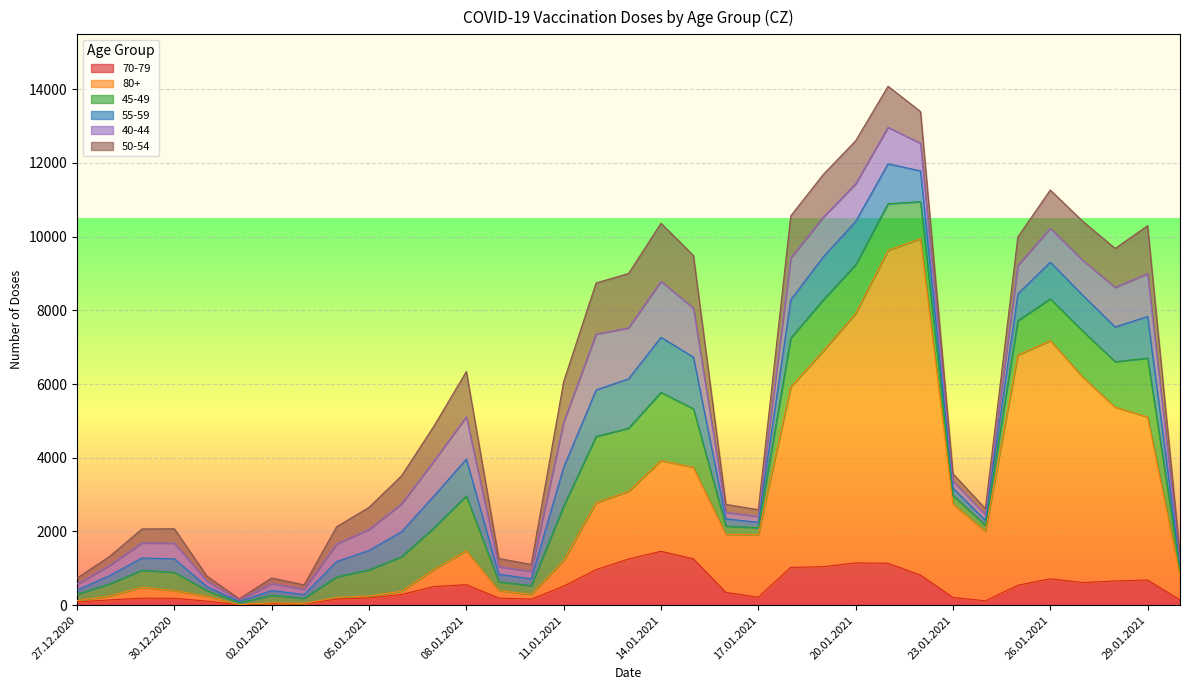

True or false: 45-49 has a value of 2736 at 12.01.2021.

False